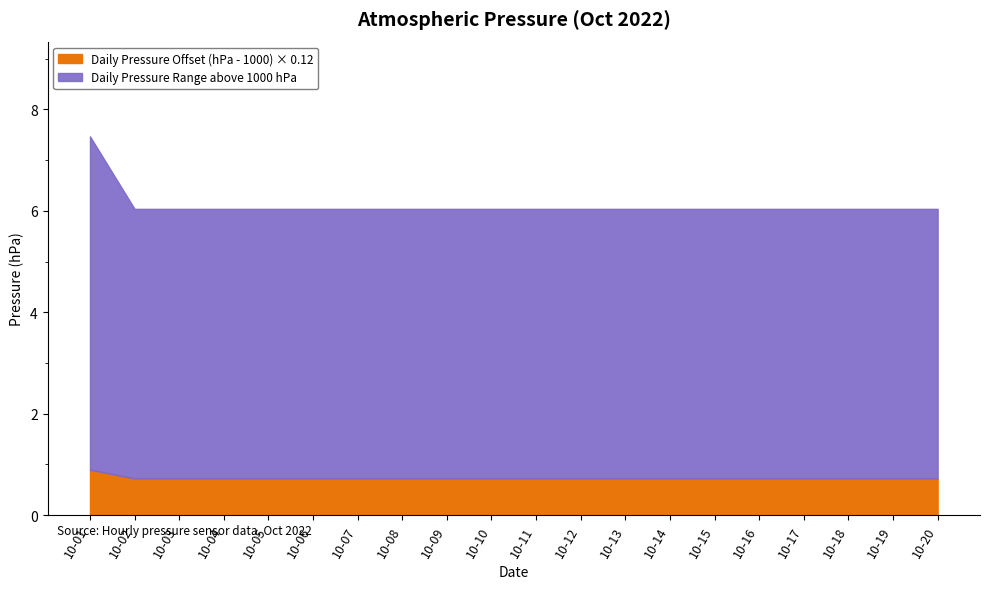

What is the total value across all series at 10-15?

6.0